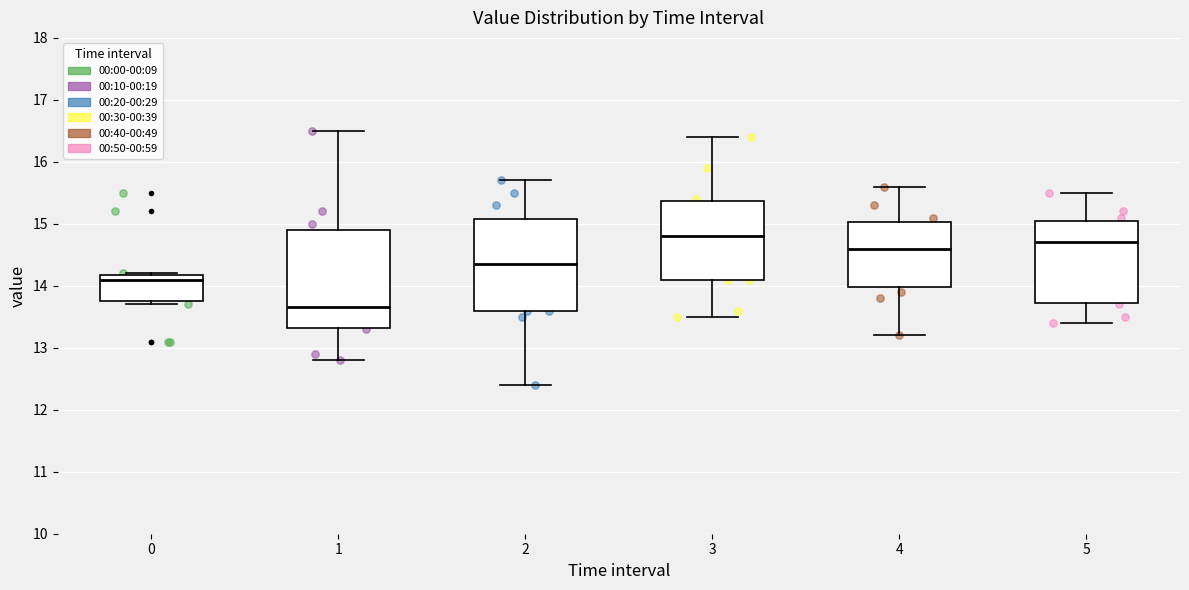

Which box's median line is the lowest?

1